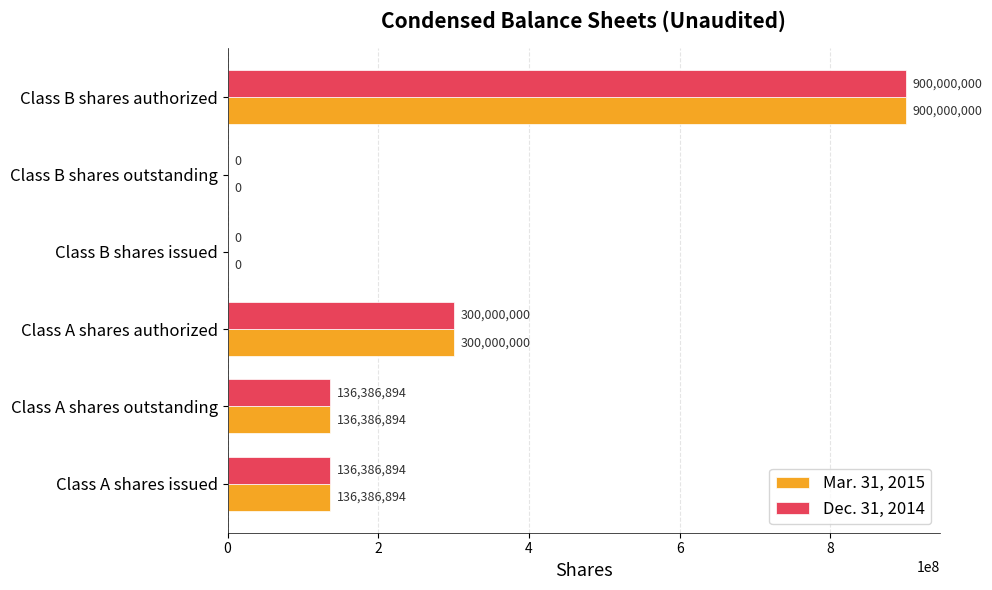

What is the sum of all Dec. 31, 2014 values?

1472773788